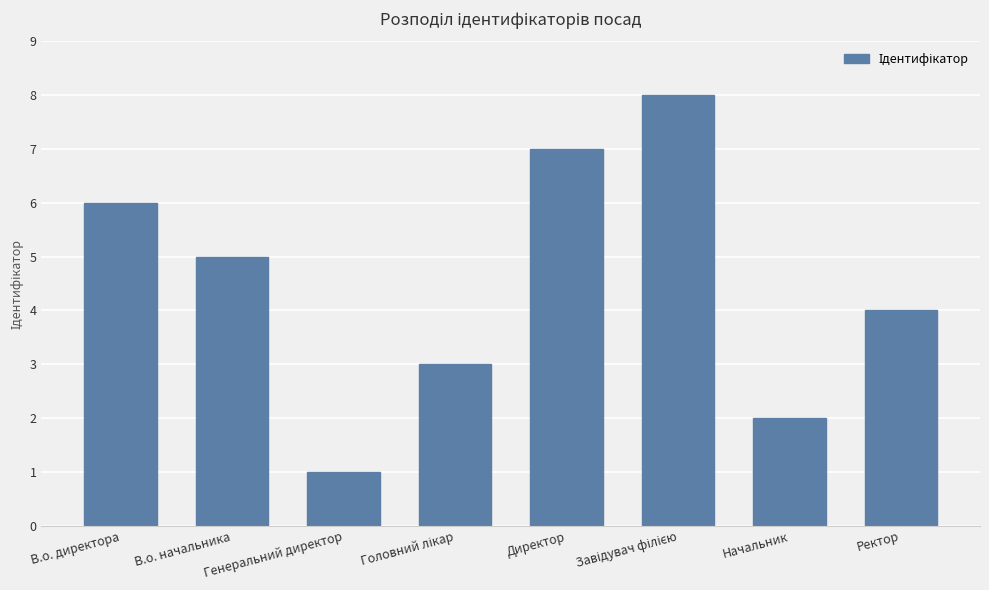

How many data points are less than 5?

4